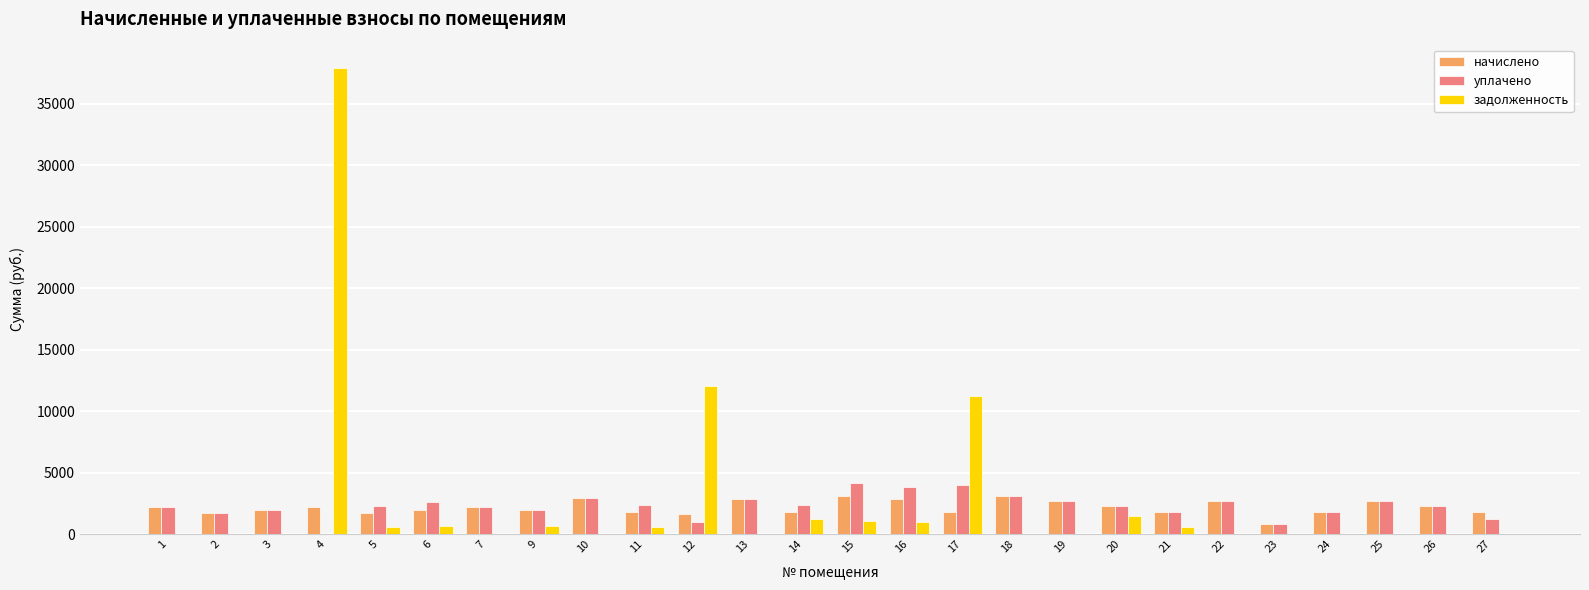

At which category is the sum across all series the highest?

4